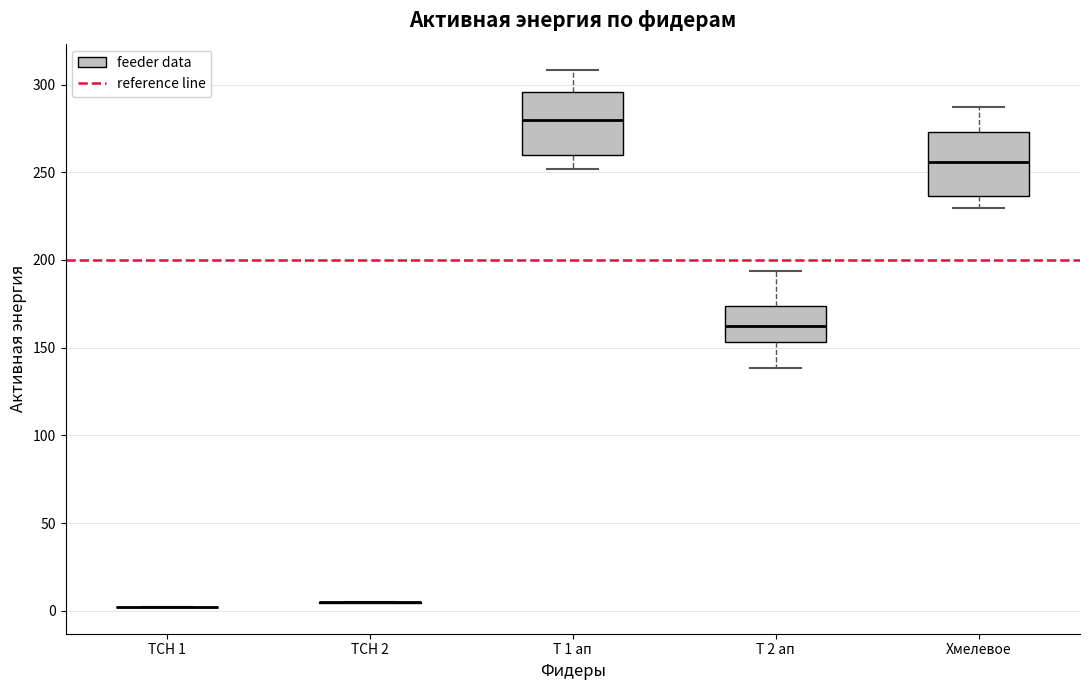

Reading left to right, transcribe this box plot: for each box, give where its median line is, the range the box spans, and where its two whiskers end, as read against the y-axis. The values are not printed on the chart, so give them approximately, as read against the axis.

ТСН 1: box collapsed to a line at 0, whiskers 0 to 0
ТСН 2: box collapsed to a line at 5, whiskers 5 to 5
Т 1 ап: median 280, box 260 to 295, whiskers 250 to 310
Т 2 ап: median 160, box 155 to 175, whiskers 140 to 195
Хмелевое: median 255, box 235 to 275, whiskers 230 to 285